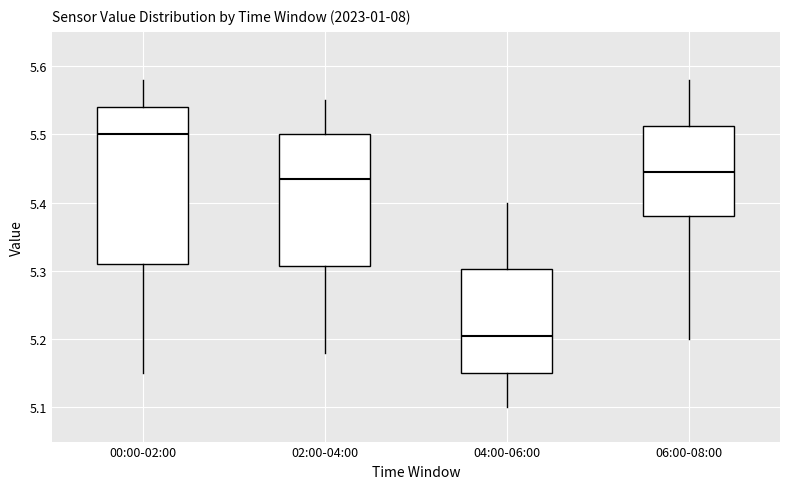

Where is the lower edge of the box for 06:00-08:00 on the y-axis? The values are not printed on the chart, so give them approximately, as read against the axis.

5.38